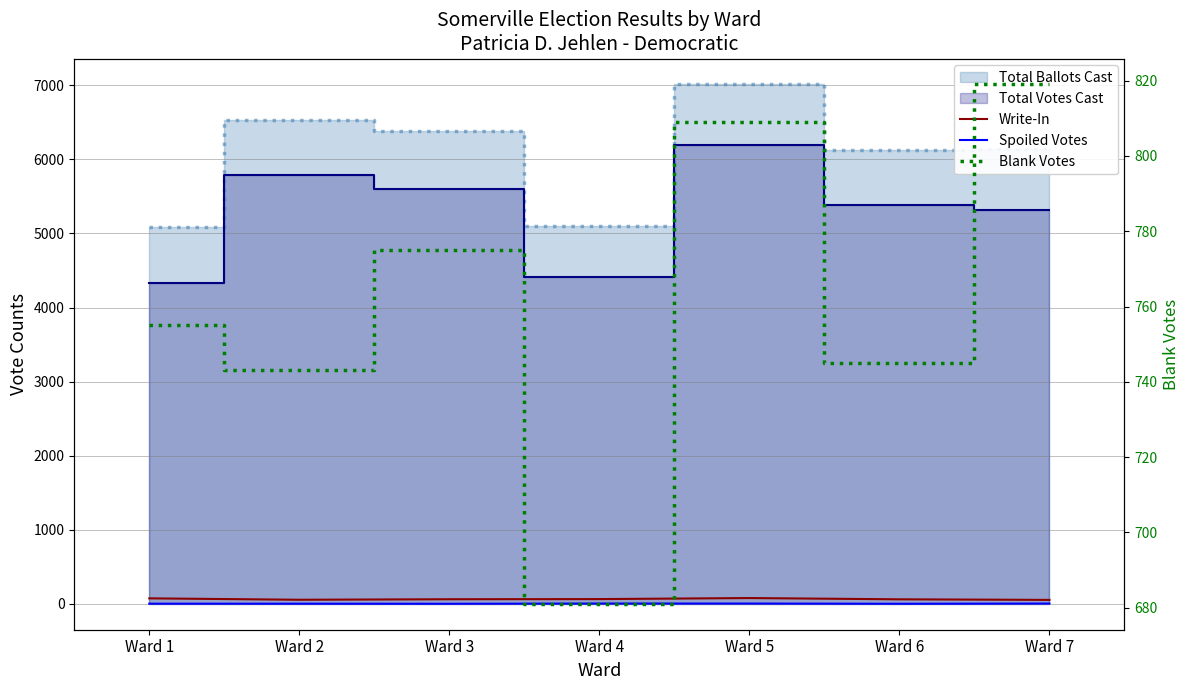

What is the value of the Blank Votes point at the 1st from the left?

755